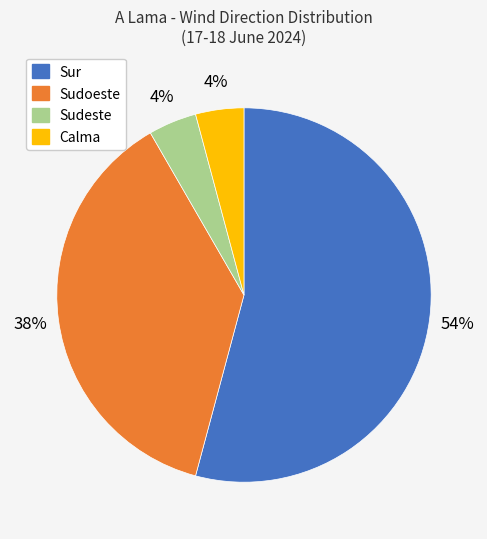

Which slice represents more than half of the pie?

Sur